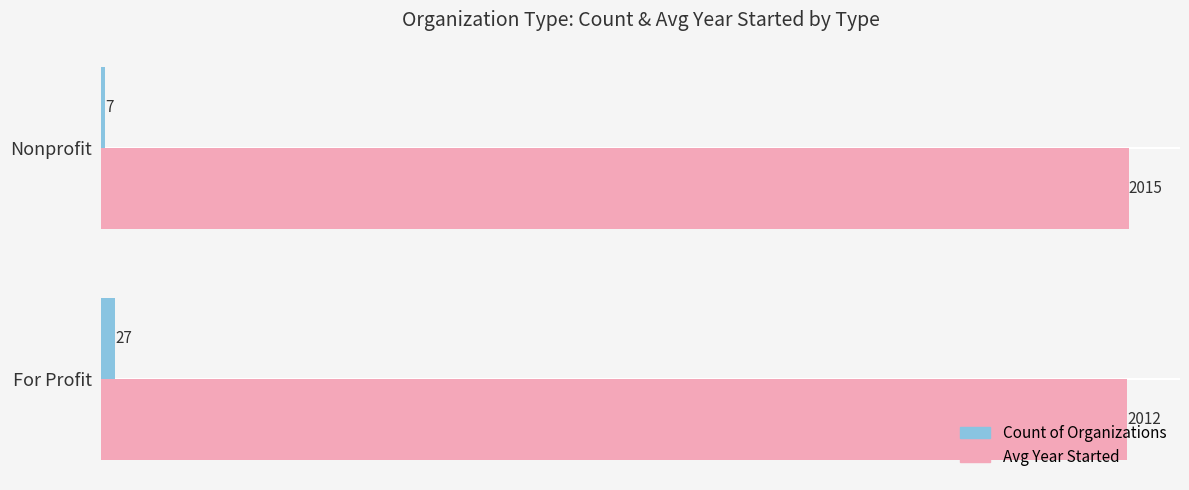

What is the spread (max minus min) of values at For Profit?

1985